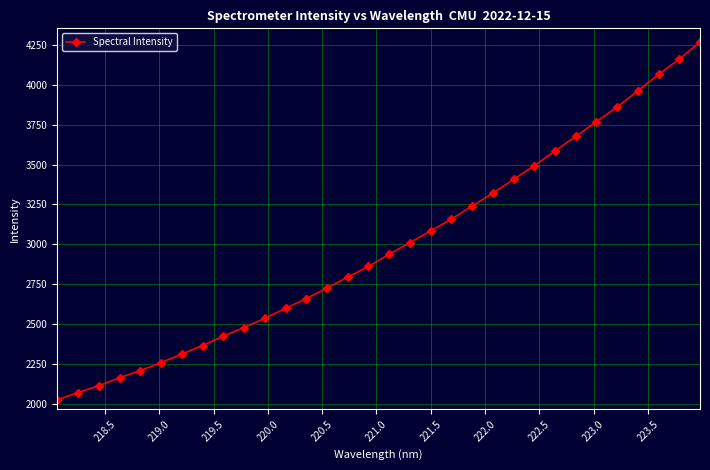

What is the difference between the maximum and minimum values?

2245.8